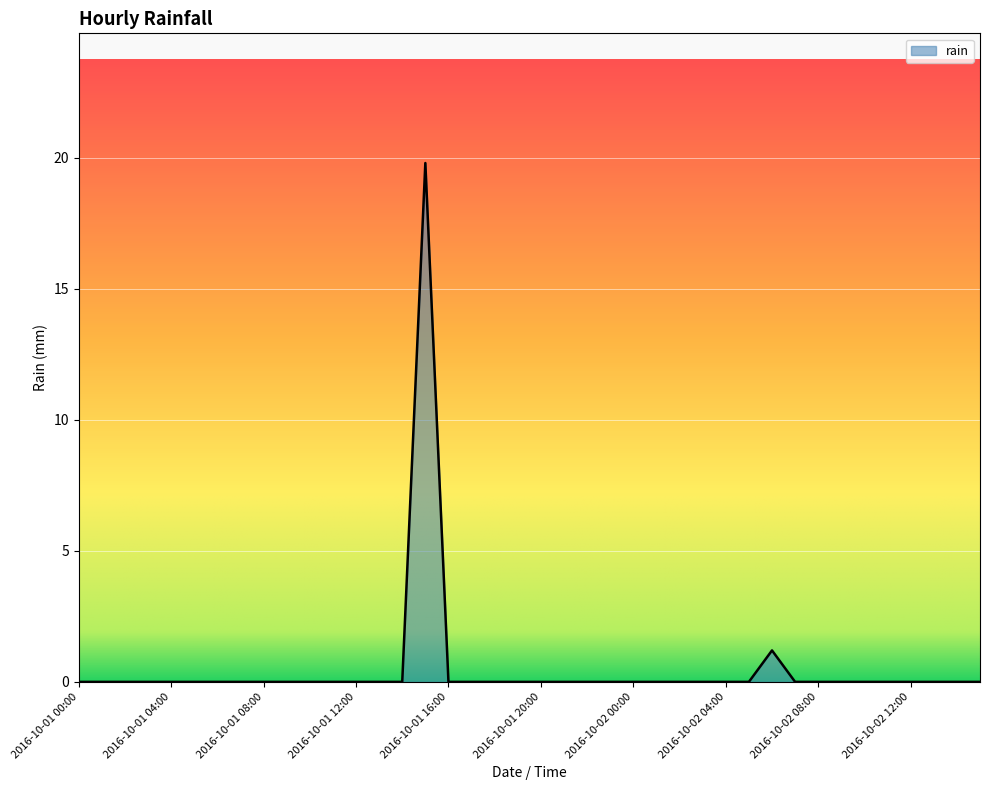

What is the greatest value displayed?

19.8